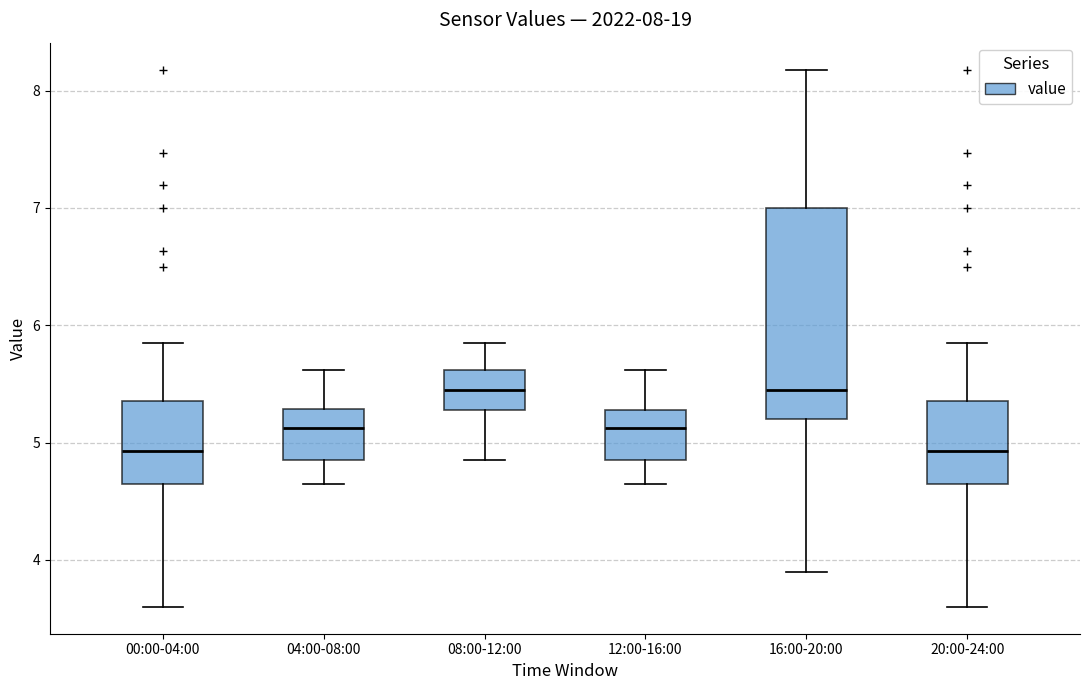

Comparing the boxes themselves (not the whiskers), which one is the tallest?

16:00-20:00